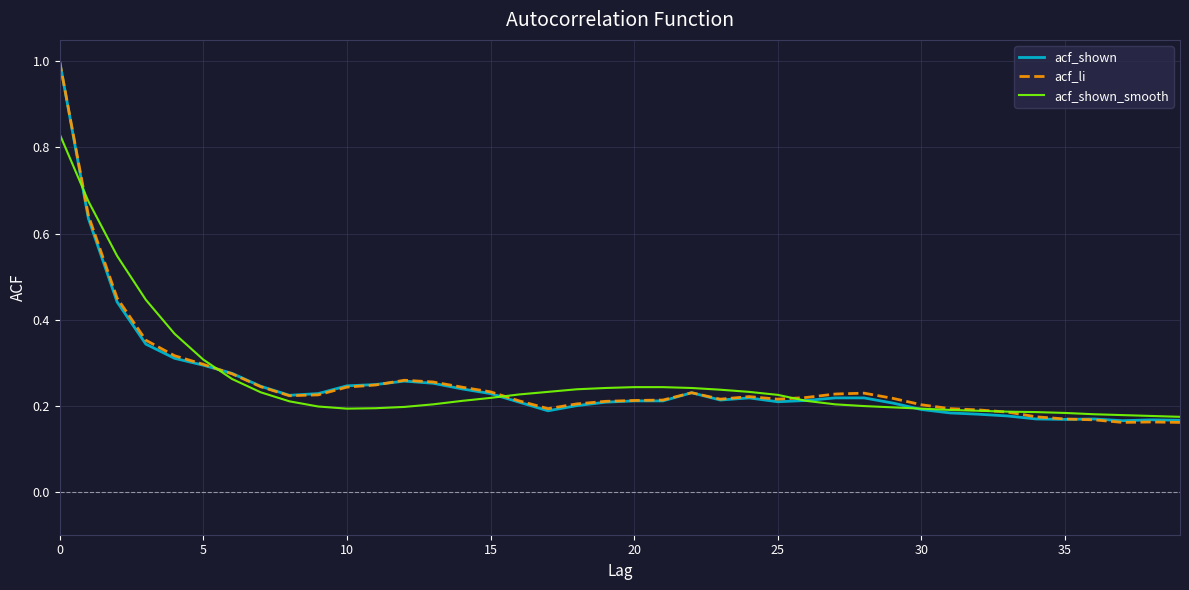

What is the maximum value for acf_shown?

1.0